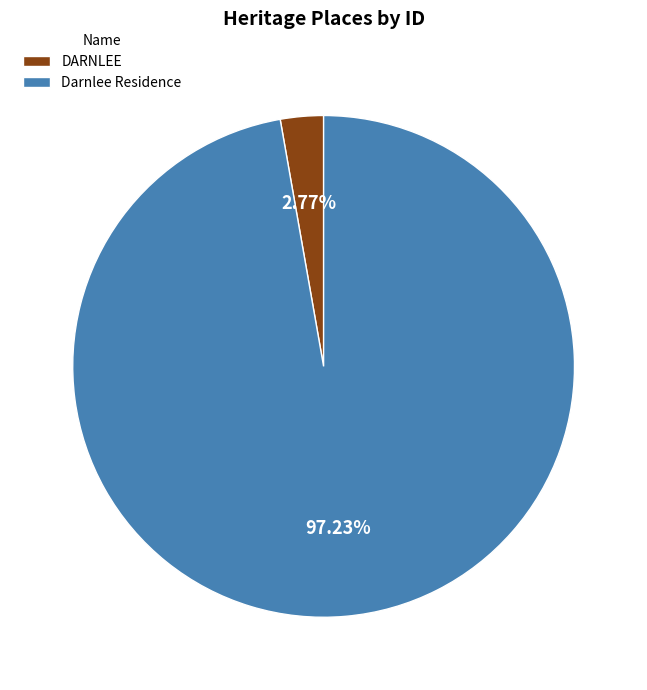

Which slice is the smallest?

DARNLEE